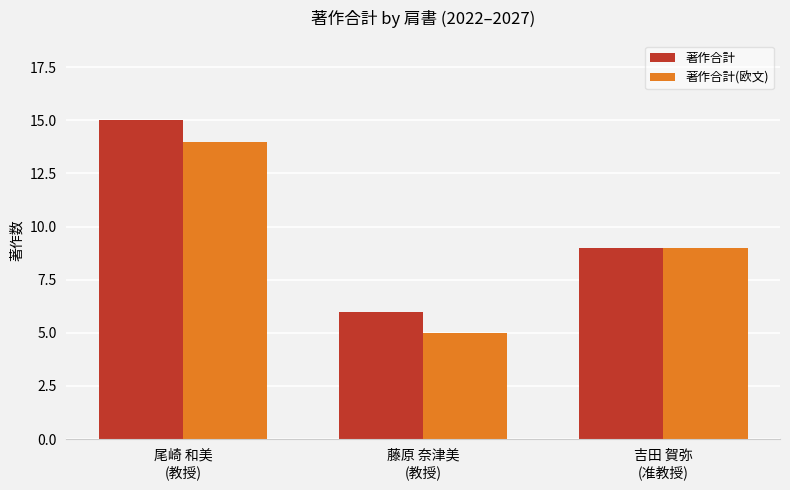

The value of 著作合計(欧文) at 吉田 賀弥
(准教授) is 6. True or false?

False